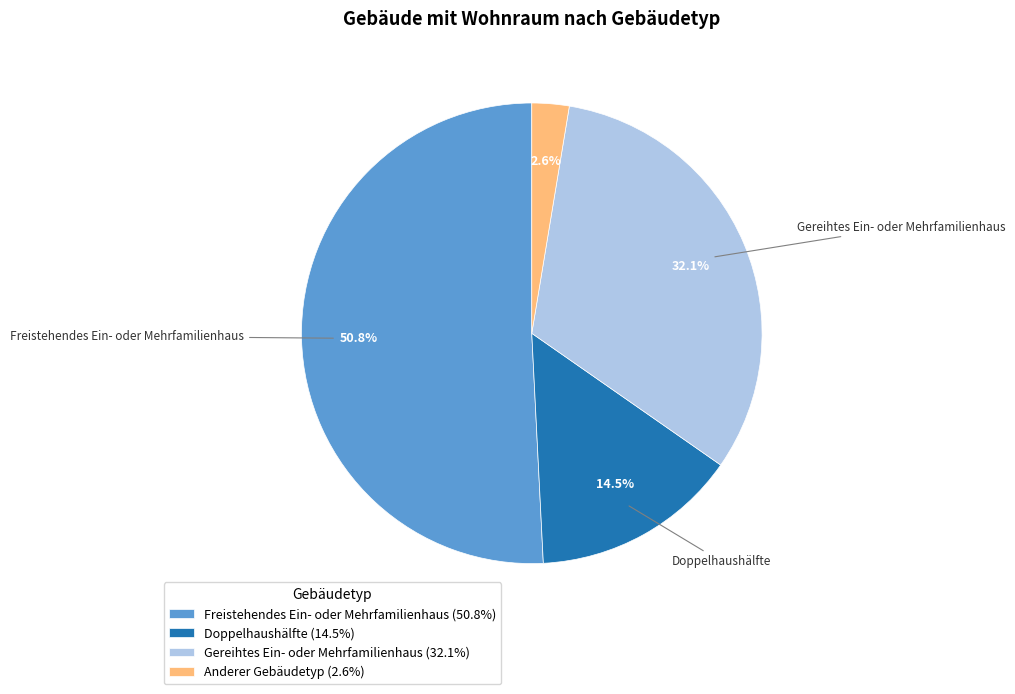

Which has a higher value, Freistehendes Ein- oder Mehrfamilienhaus or Anderer Gebäudetyp?

Freistehendes Ein- oder Mehrfamilienhaus